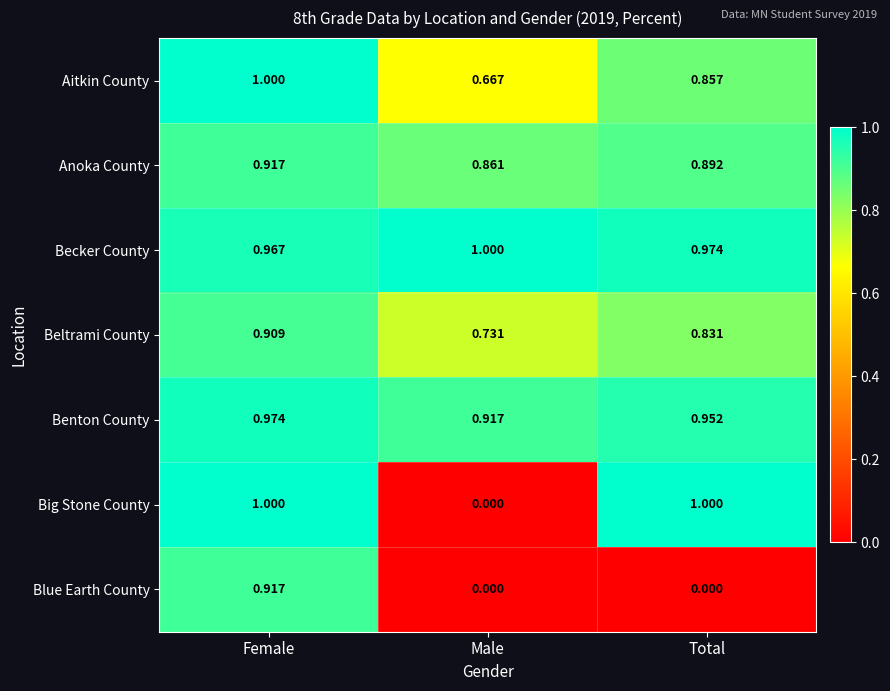

Which category has the lowest value in the Big Stone County series?

Male